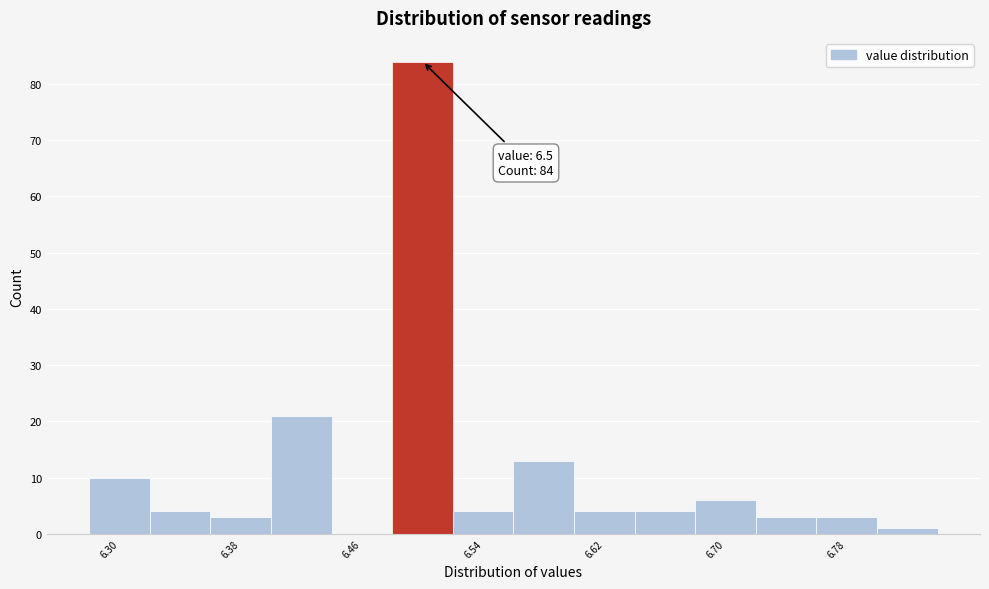

Which range on the x-axis has the tallest bar?

6.48 to 6.52